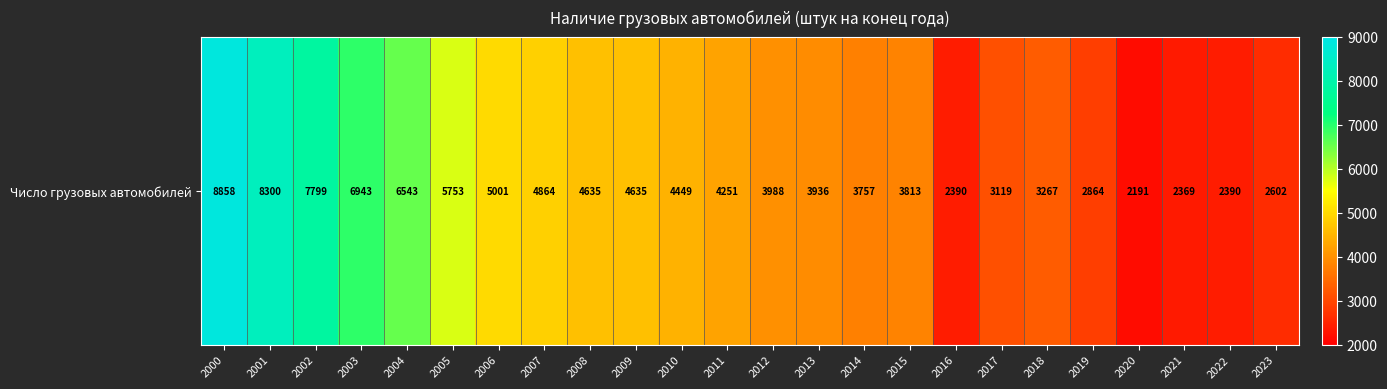

What is the greatest value displayed?

8858